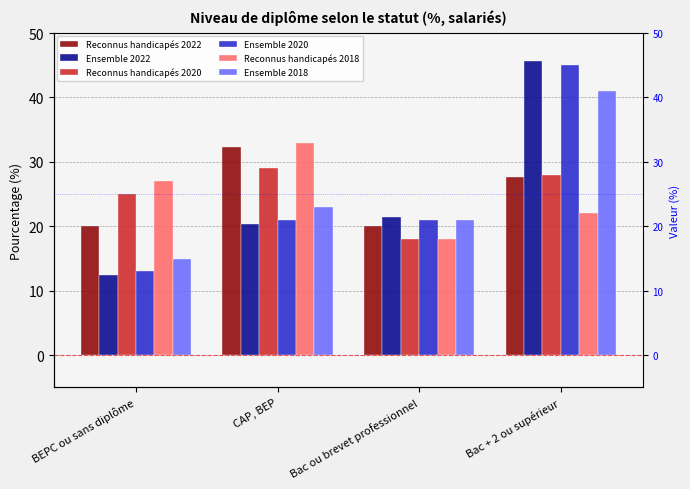

At how many categories does at least one series exceed 17?

4